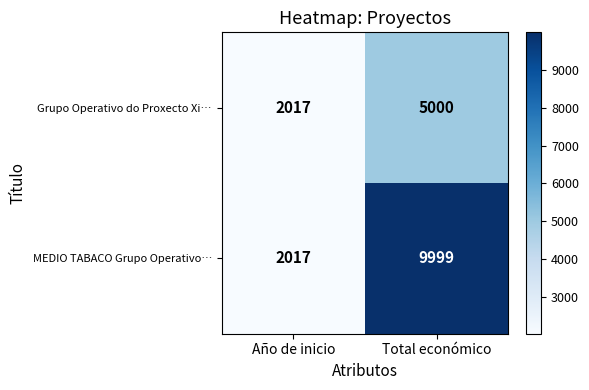

What is the difference between the maximum and minimum values in the MEDIO TABACO Grupo Operativo… series?

7982